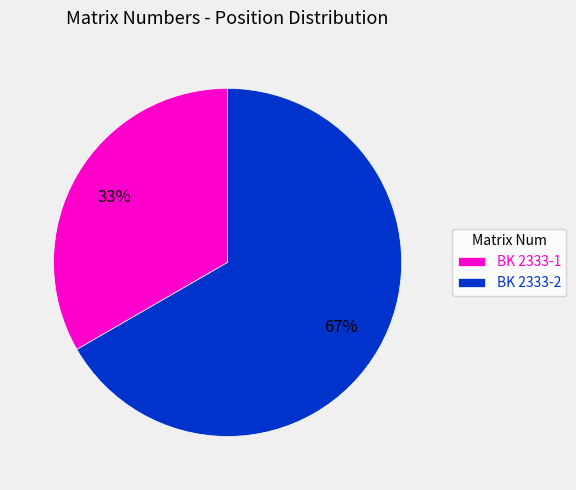

How many slices are in this pie chart?

2